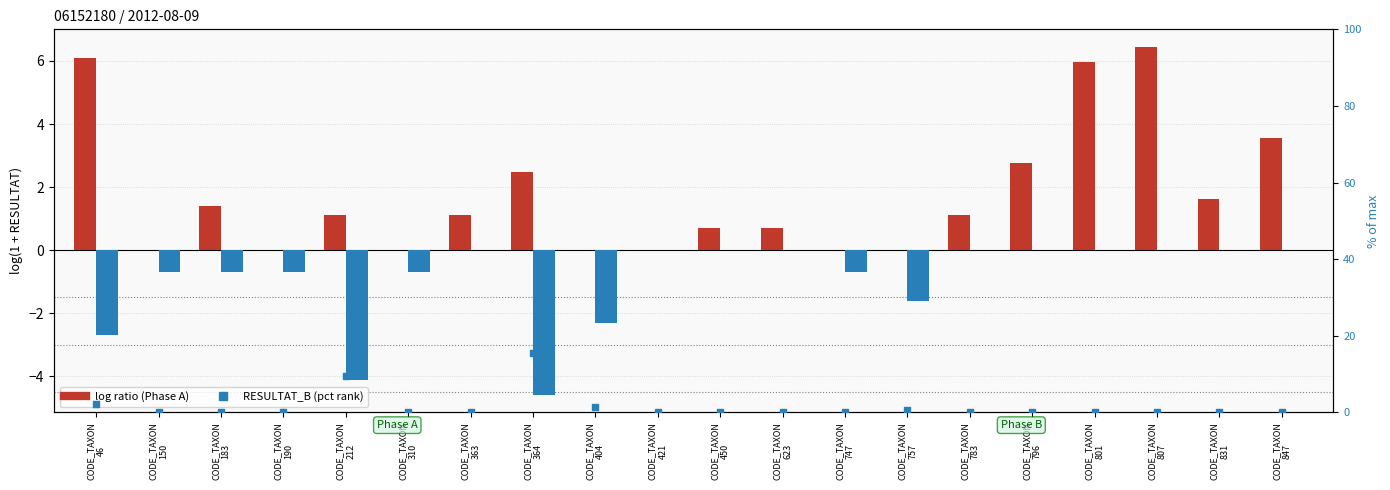

What is the total value across all series at CODE_TAXON
450?

0.7